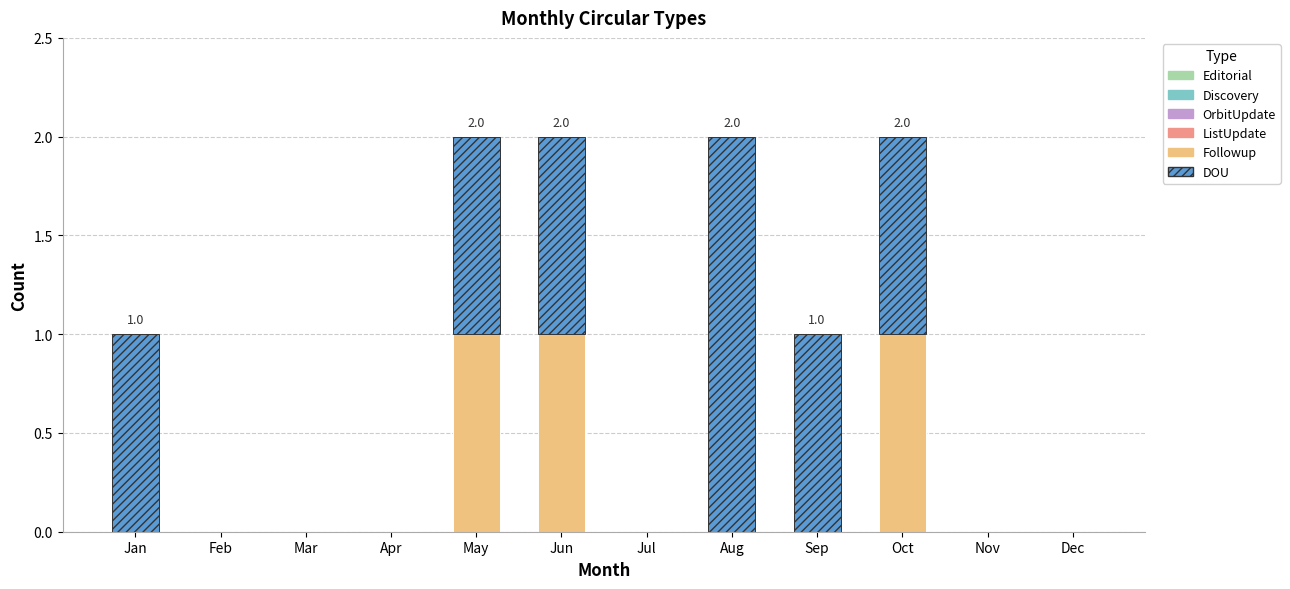

The value of Followup at Dec is 0. True or false?

True